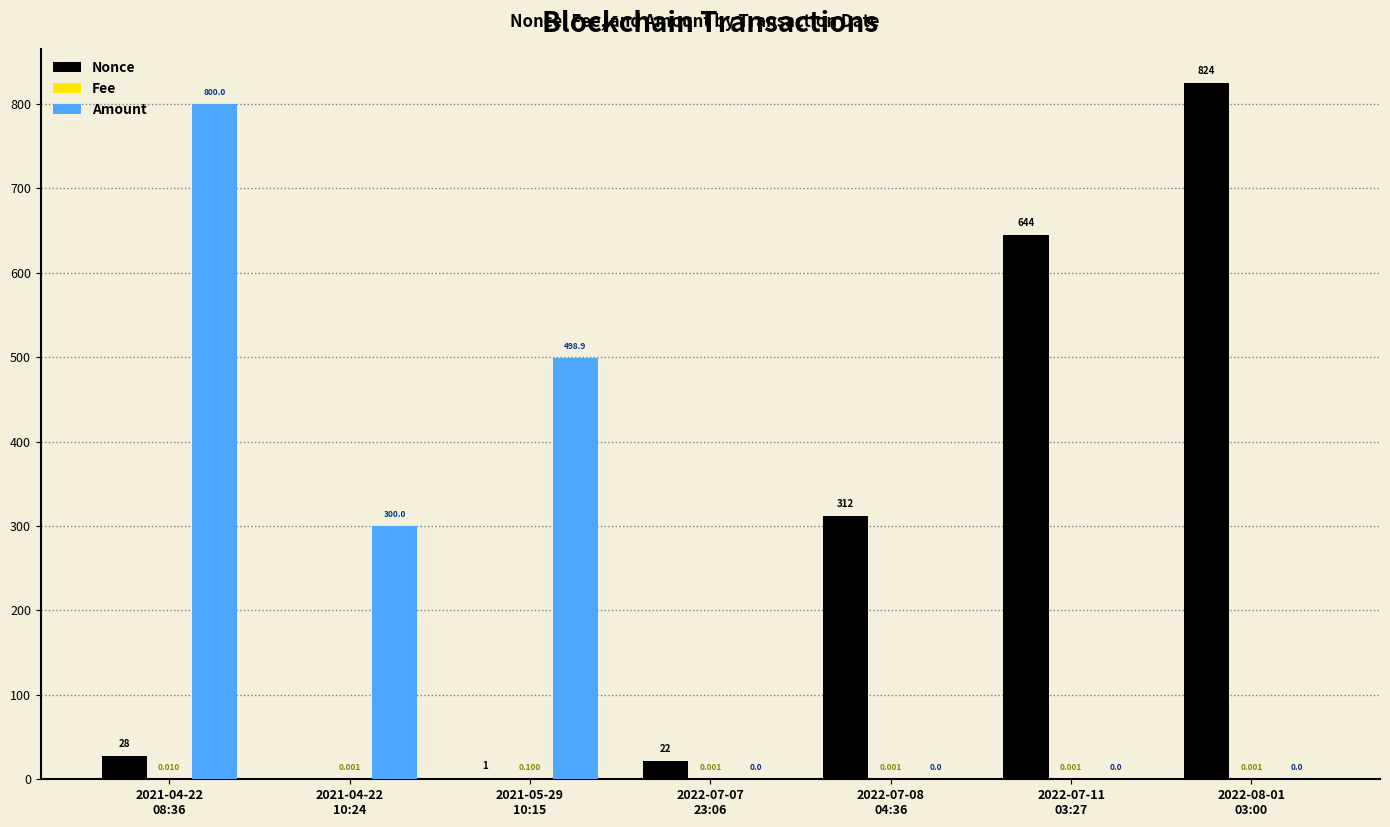

Which series has the largest total across all categories?

Nonce